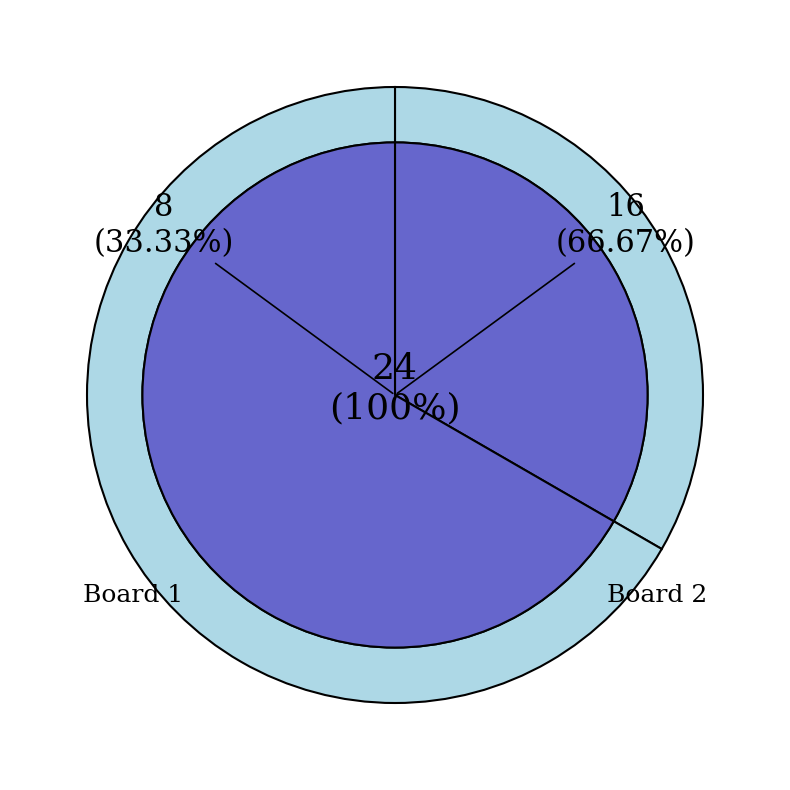

The Board 2 slice represents 67% of the pie. True or false?

True